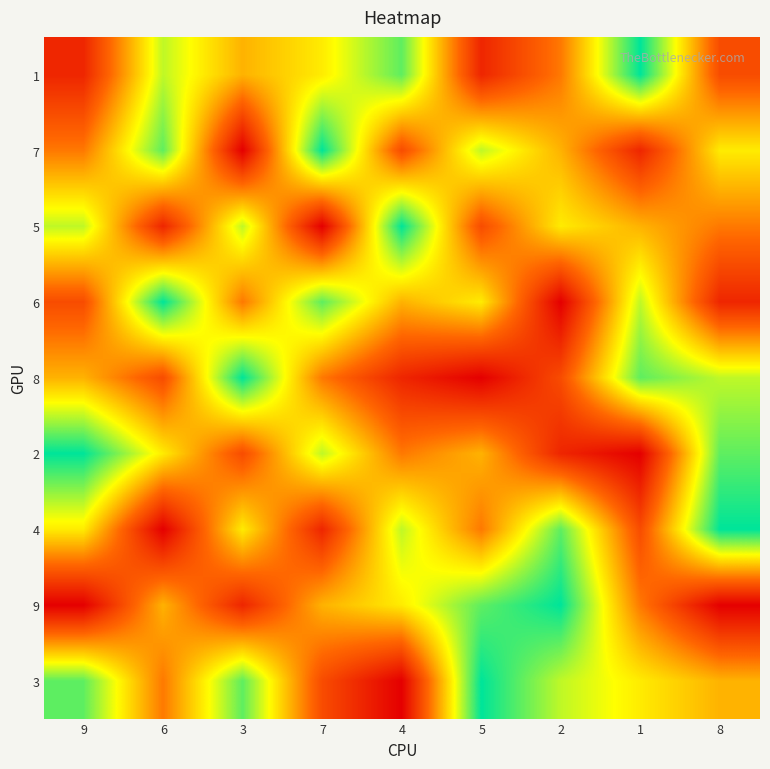

What is the greatest value displayed?

9